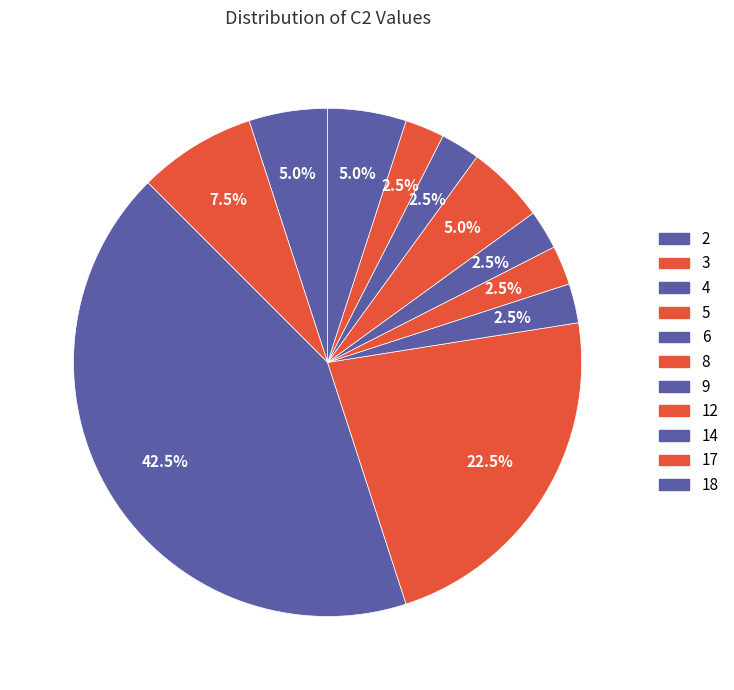

Count the number of slices in the pie.

11